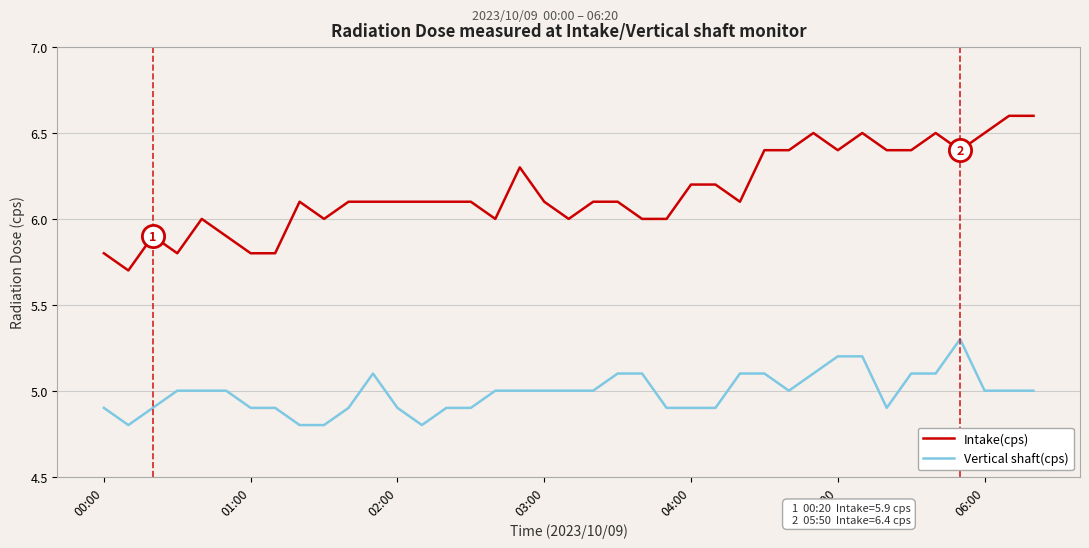

What is the maximum value shown in the chart?

6.6